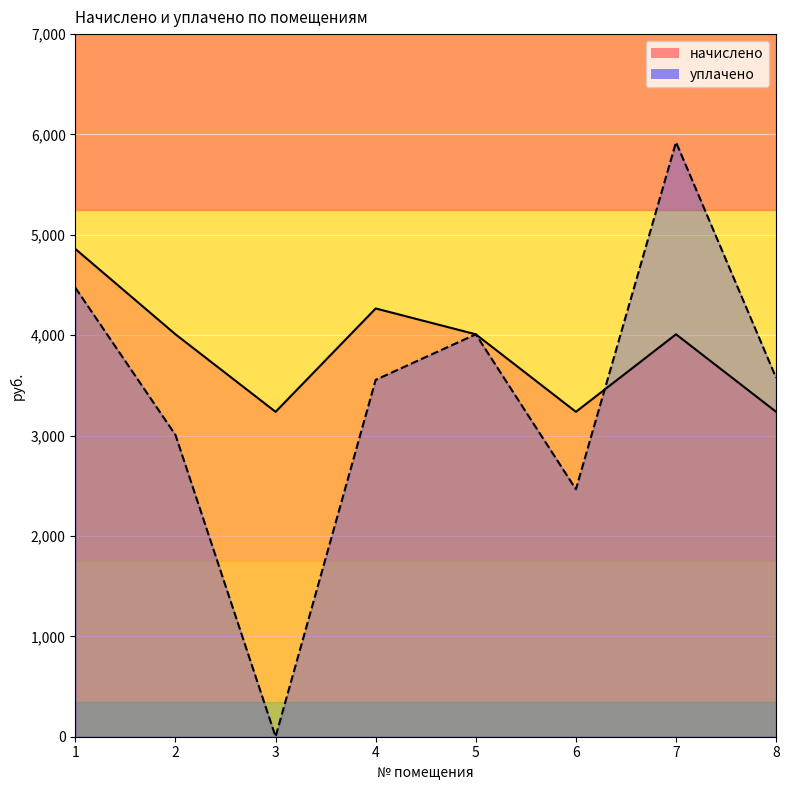

List the labels in order of начислено value, smallest first.

3, 6, 8, 2, 5, 7, 4, 1